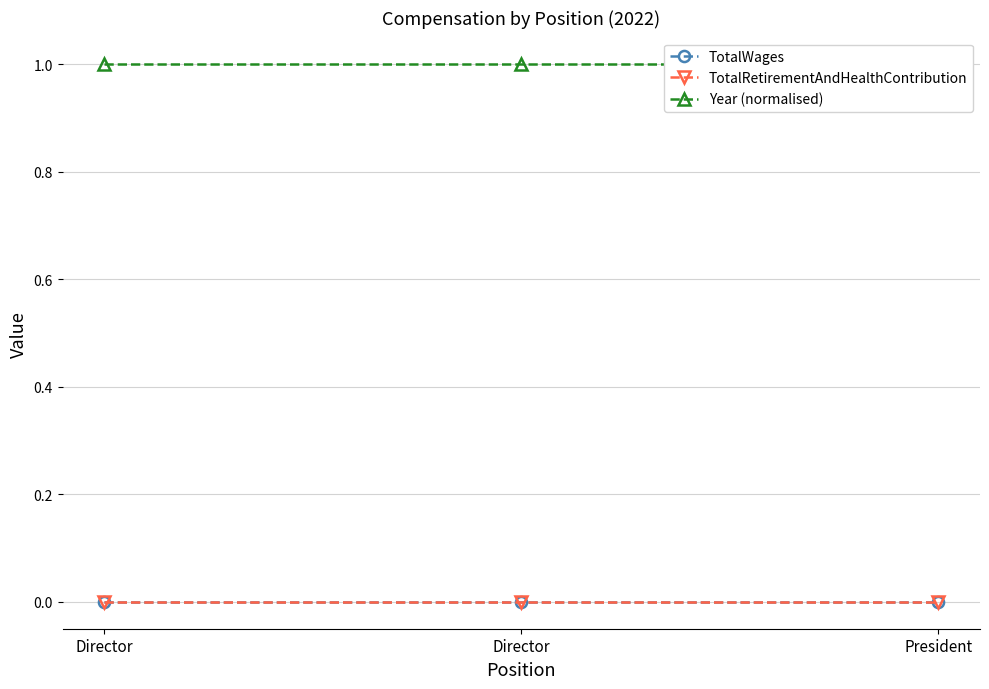

Does the chart have visible grid lines?

Yes